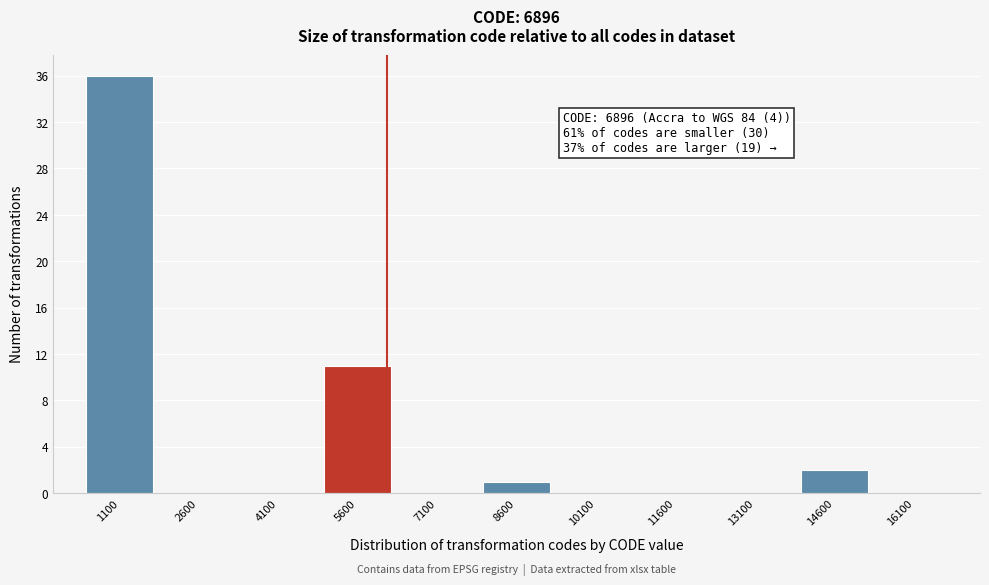

Reading left to right, list all the values displayed in this chart.

1100=36	2600=0	4100=0	5600=11	7100=0	8600=1	10100=0	11600=0	13100=0	14600=2	16100=0